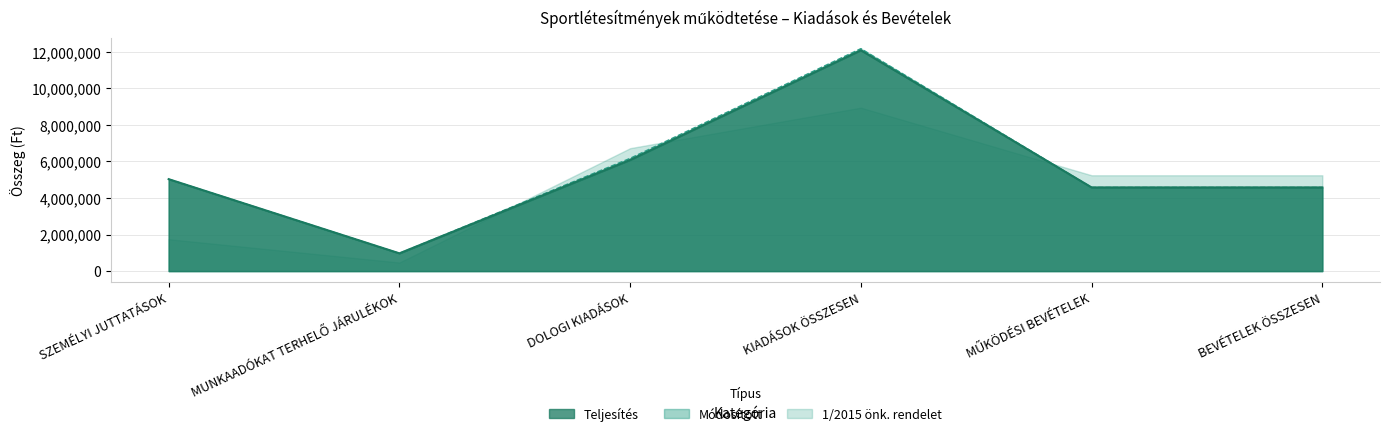

What is the greatest value displayed?

12164000